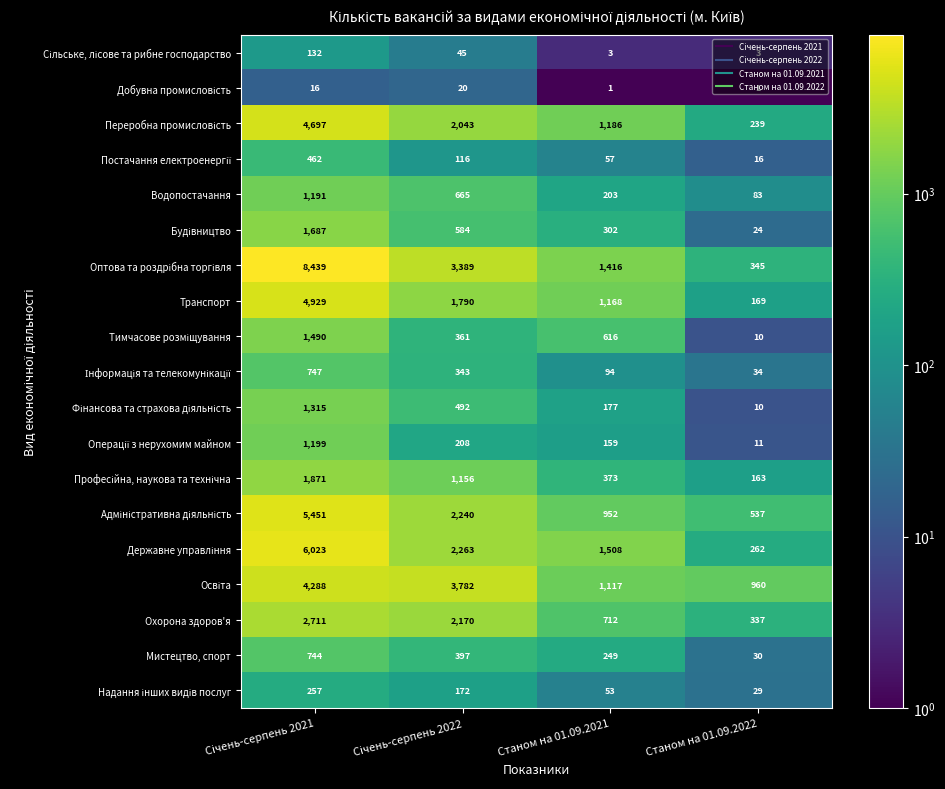

What is the total value across all series at Станом на 01.09.2021?

10346